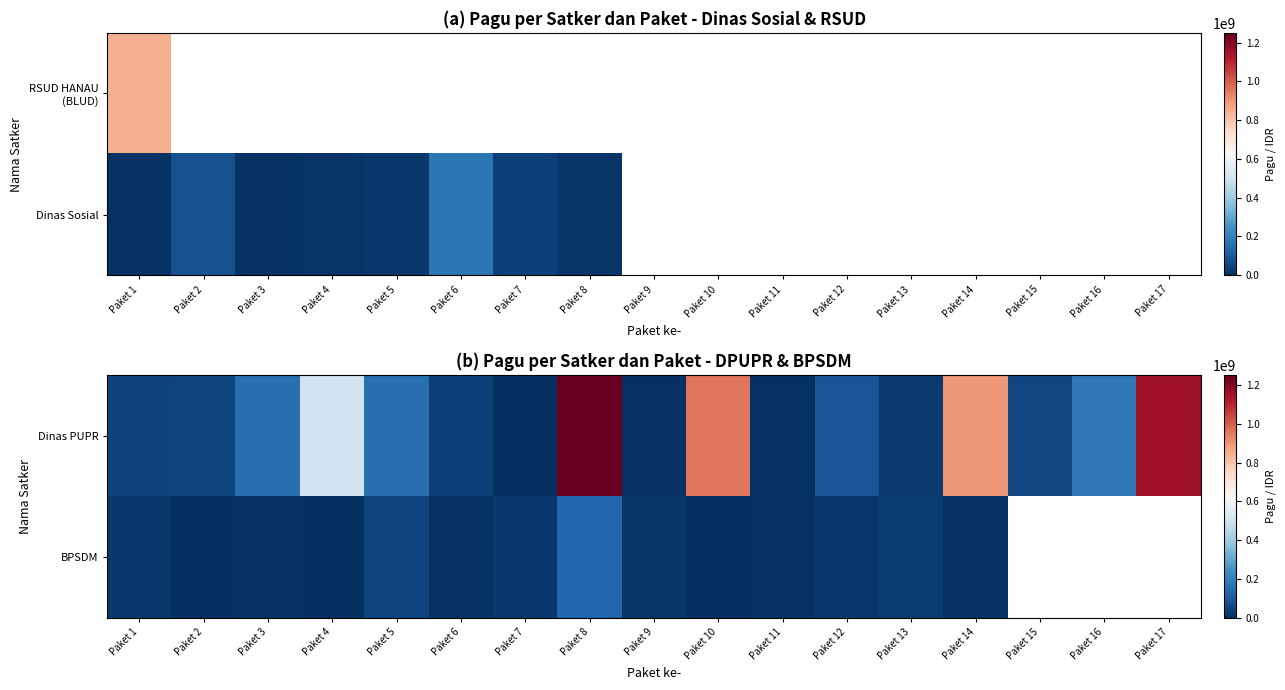

How many positive values does the BPSDM series have?

14